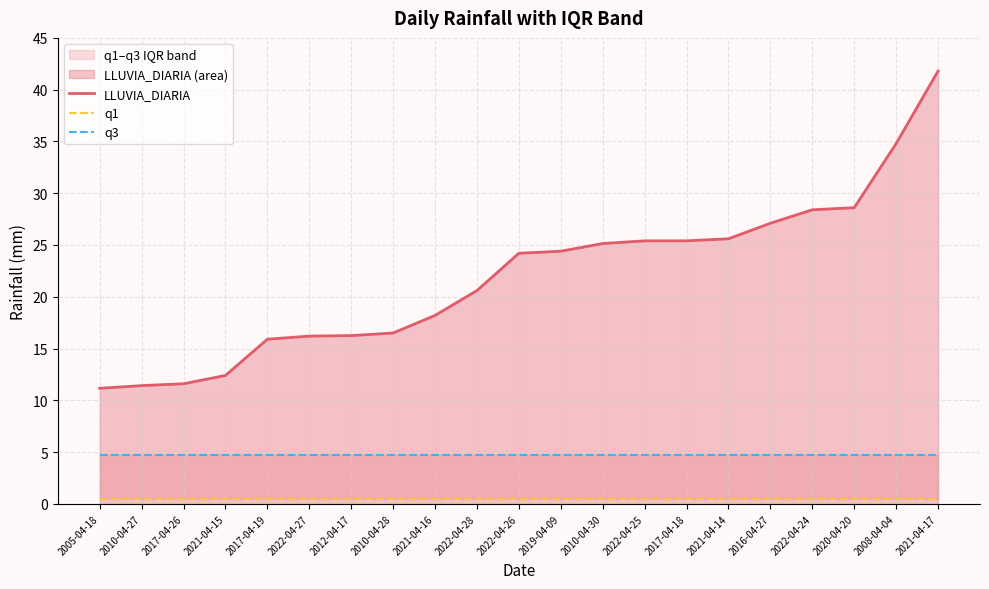

What is the maximum value for q1?

0.5